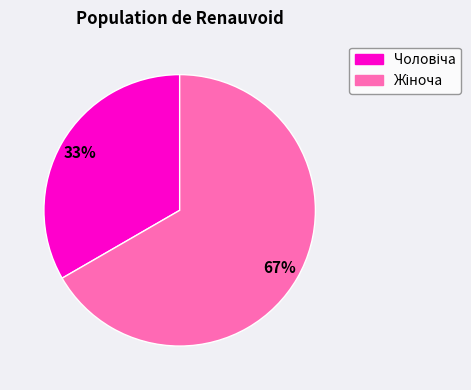

Is there a majority slice in this chart?

Yes